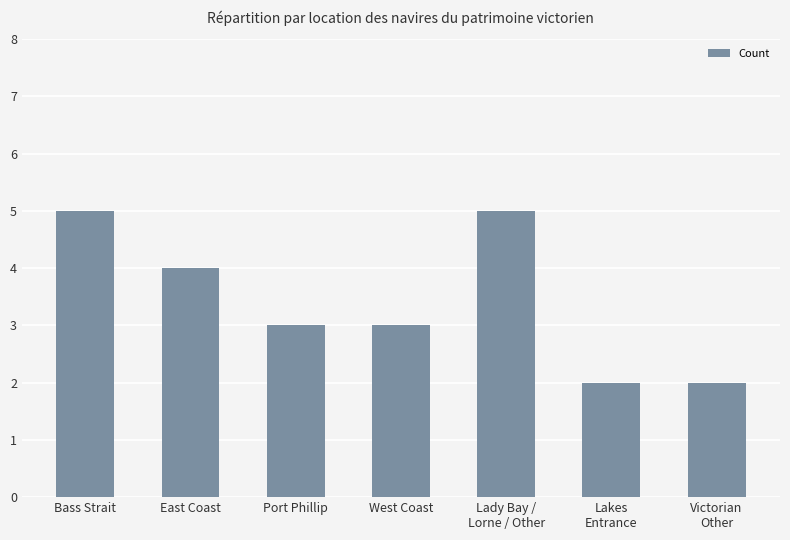

What is the sum of the values at Victorian
Other and Lady Bay /
Lorne / Other?

7